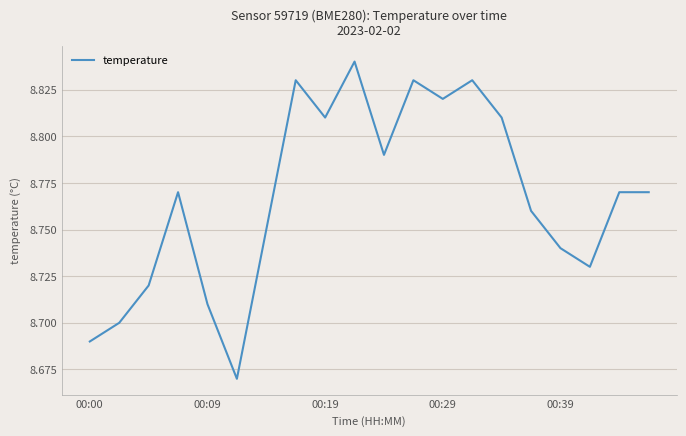

What is the value of the 15th point from the left?

8.8